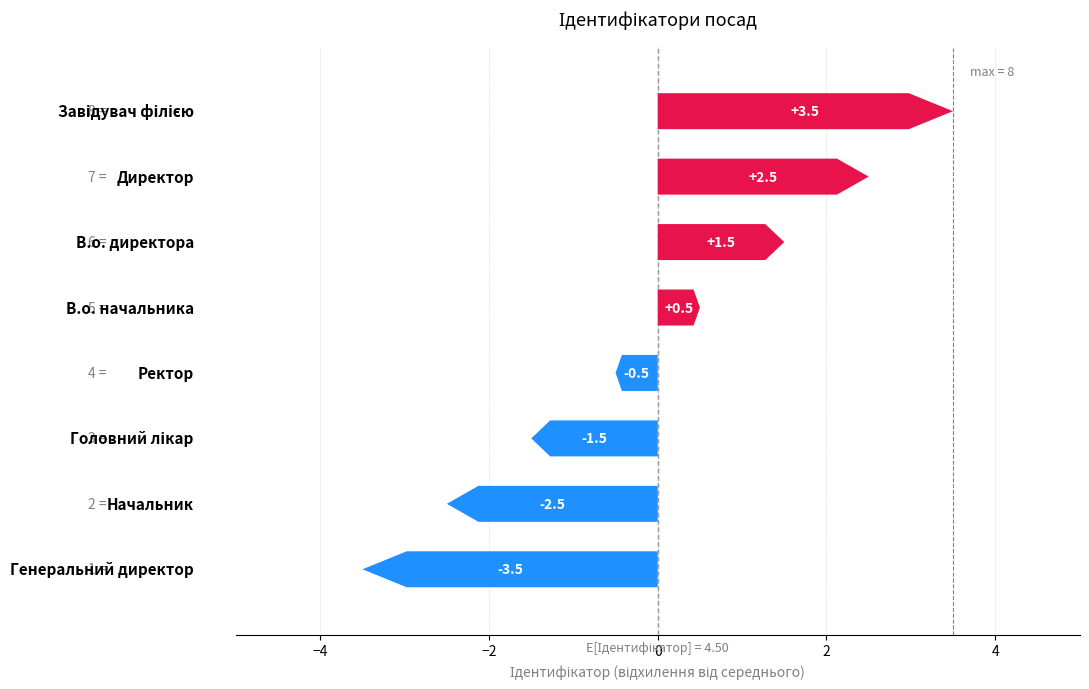

Reading left to right, what are all the values shown in this chart?

-3.5	-2.5	-1.5	-0.5	0.5	1.5	2.5	3.5